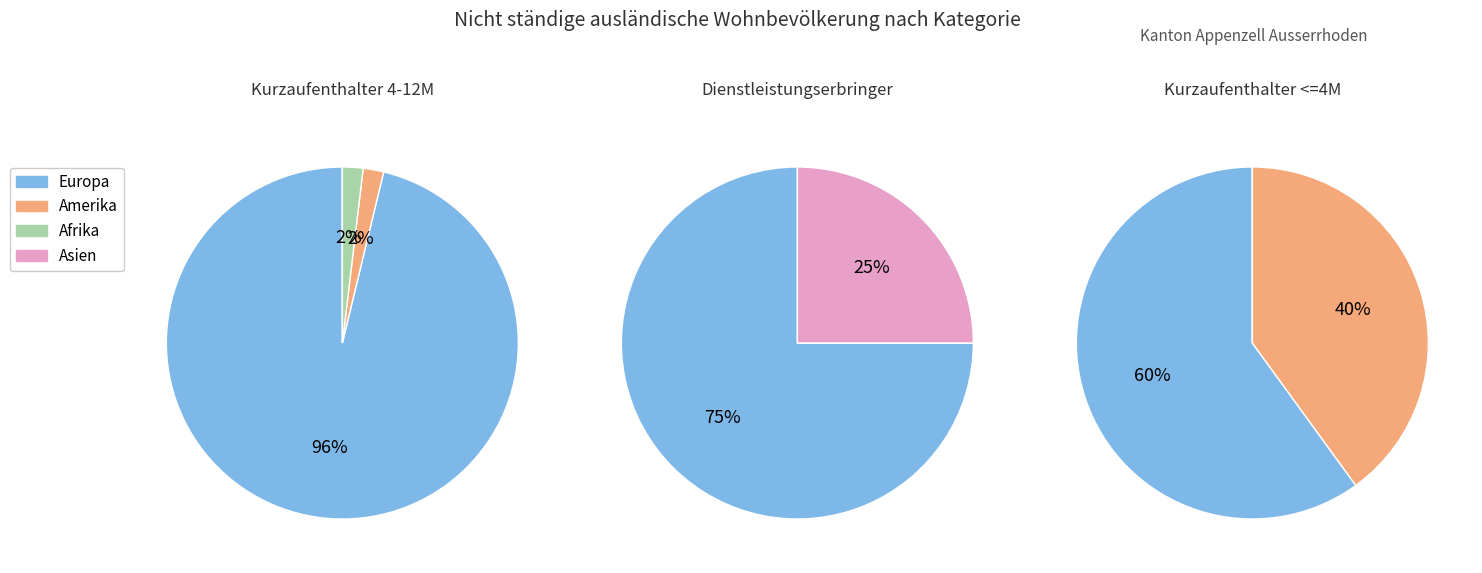

What is the majority slice?

Europa